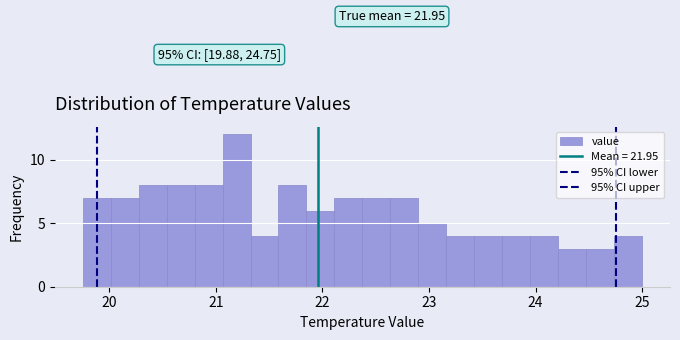

Around what value on the x-axis is the tallest bar? Give the approximate position of its centre, as read against the axis.

21.2